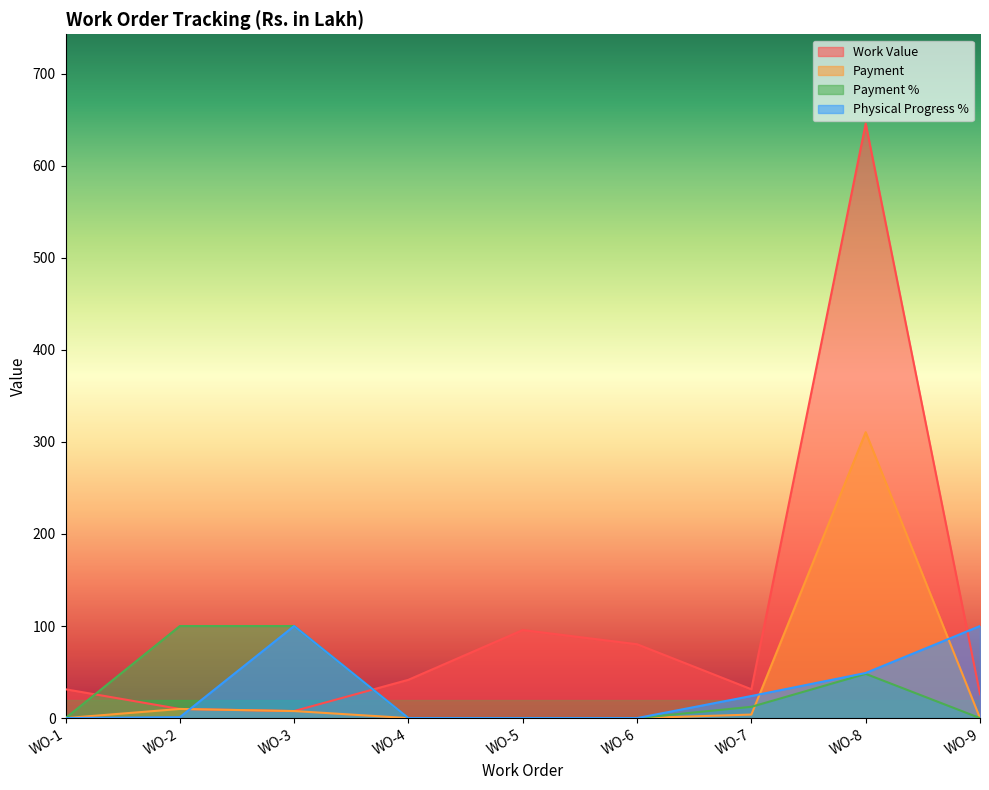

Rank the series at WO-3 from lowest to highest value.

Work Value, Payment, Payment %, Physical Progress %